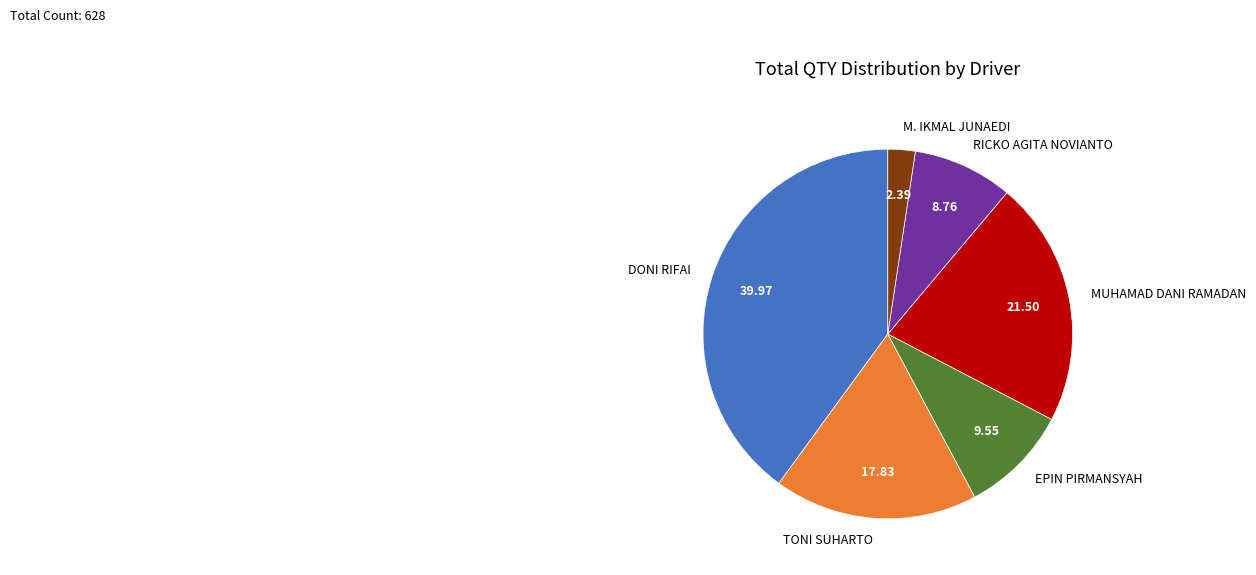

What is the ratio of the value at DONI RIFAI to the value at MUHAMAD DANI RAMADAN?

1.9